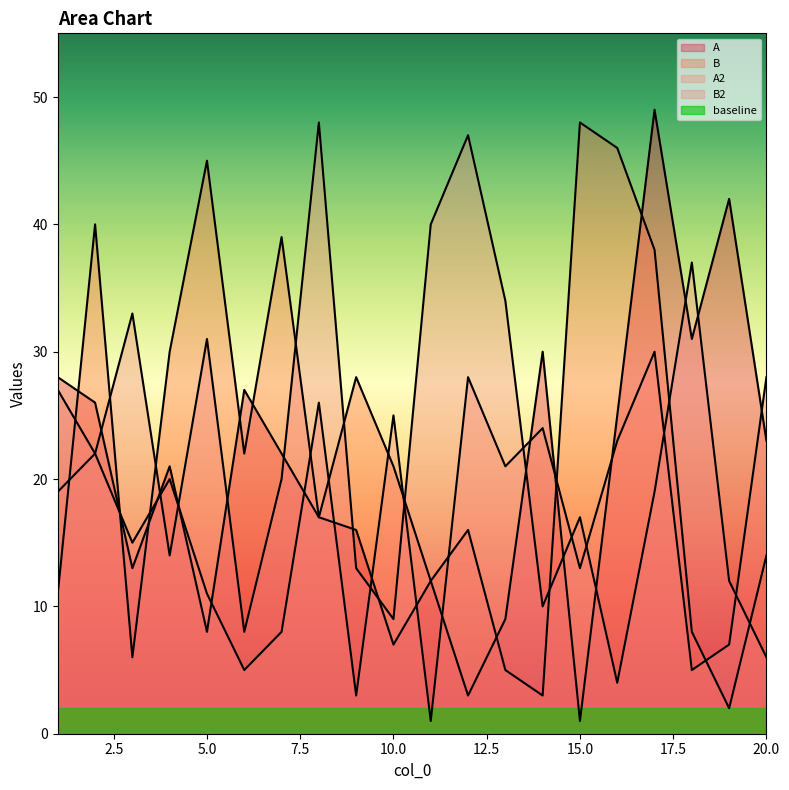

True or false: B2 and A intersect in this chart.

True